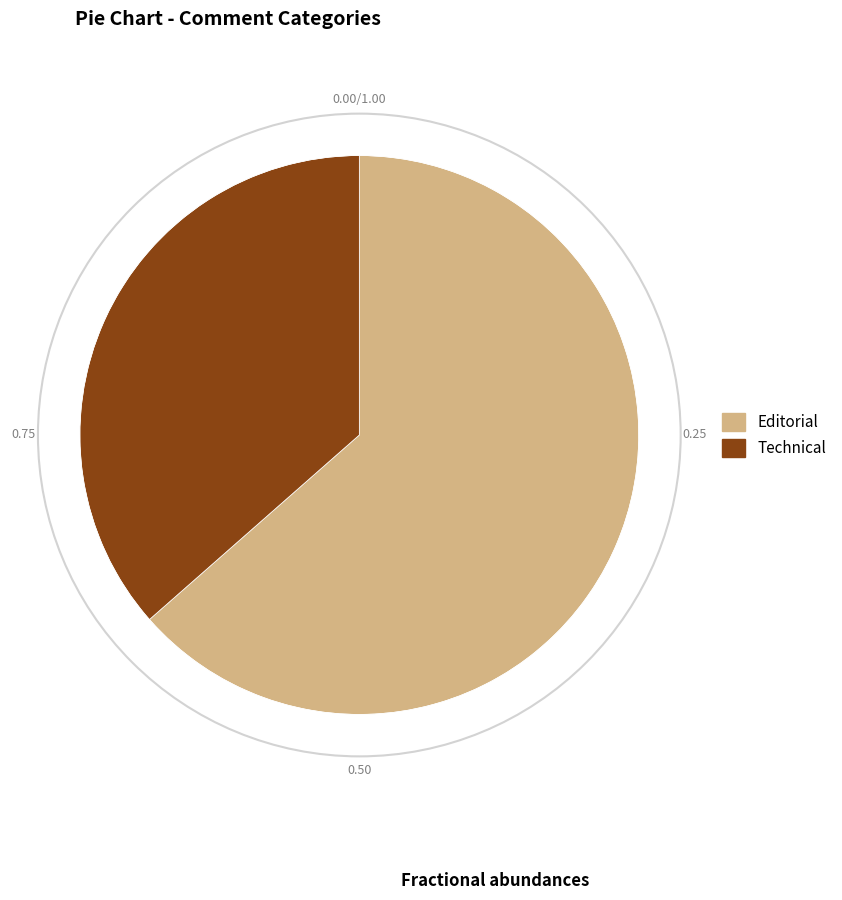

Which category accounts for the majority?

Editorial